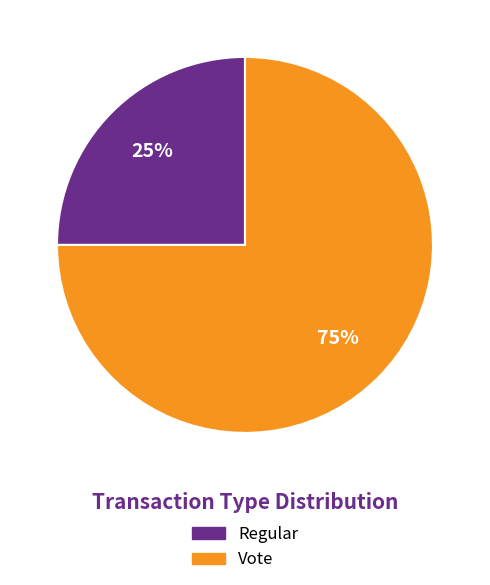

To the nearest percent, what percentage of the pie is Vote?

75%